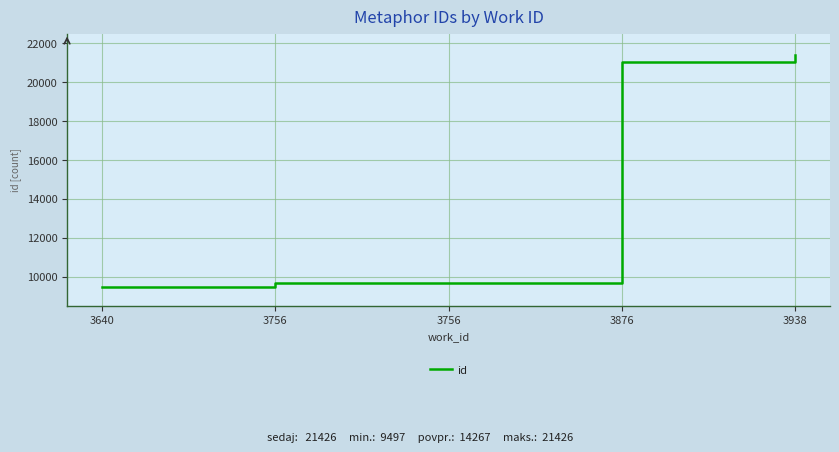

What is the sum of the values at 3640 and 3756?

19186